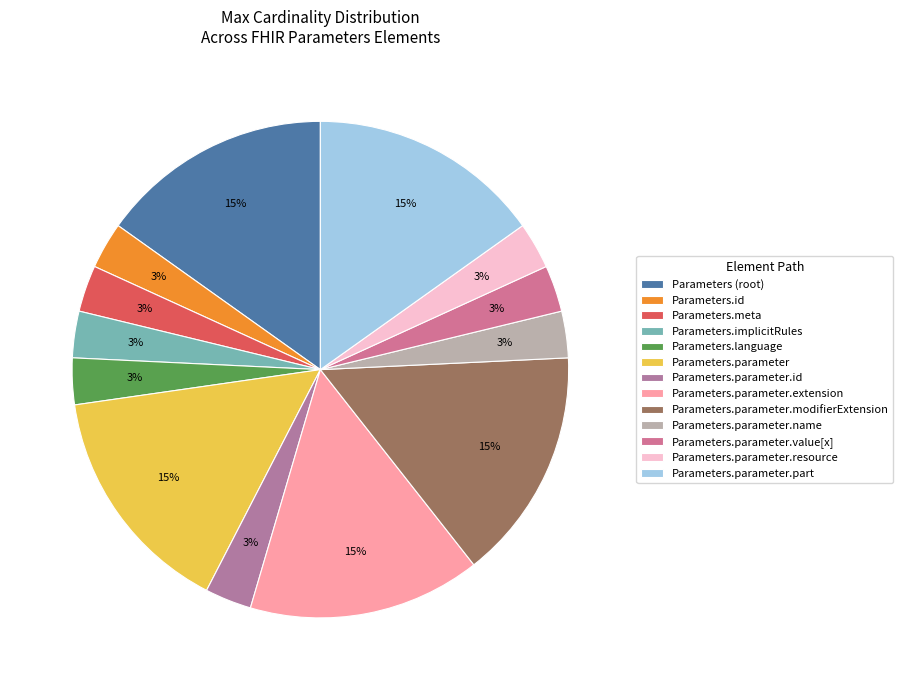

To the nearest percent, what is the difference between the largest and smallest slice percentages?

12%